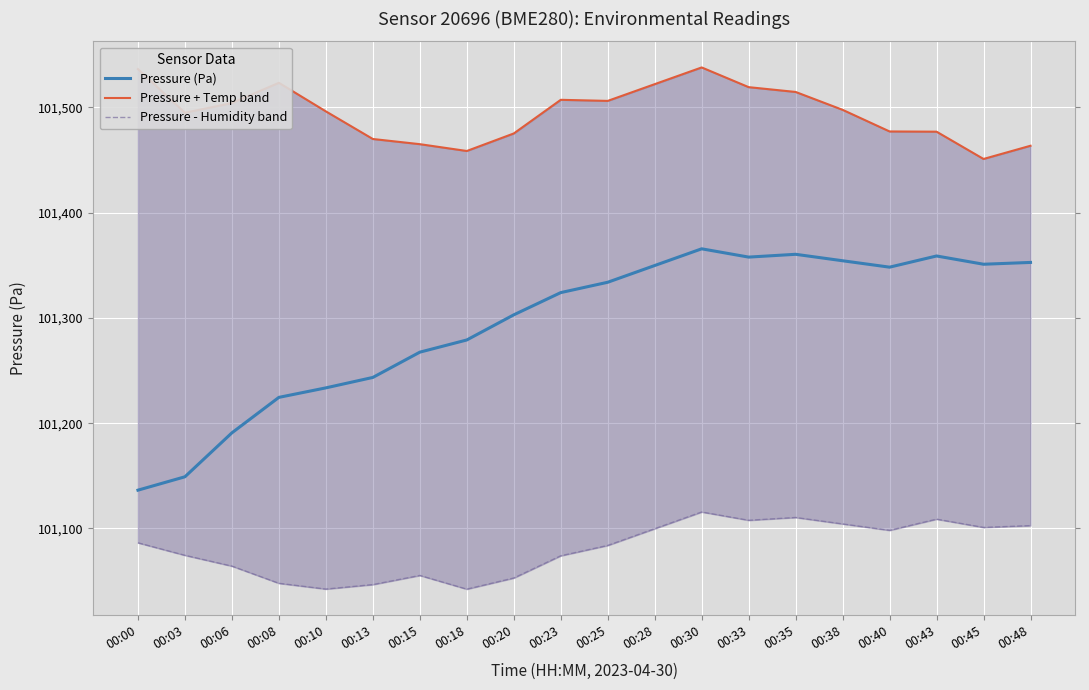

The Pressure (Pa) series shows 54690.5 at 00:35. True or false?

False